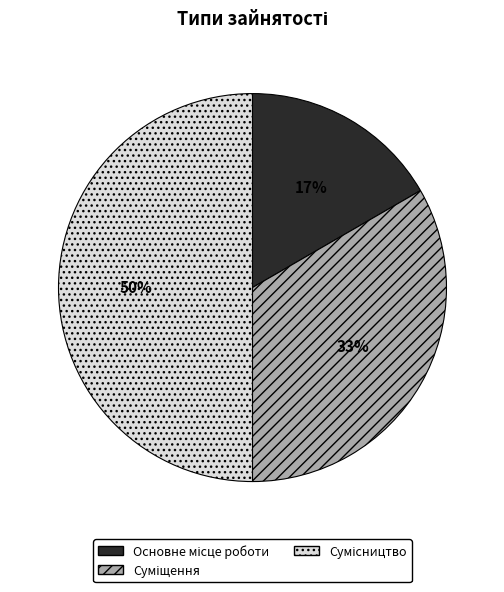

To the nearest percent, what is the average slice percentage?

33%